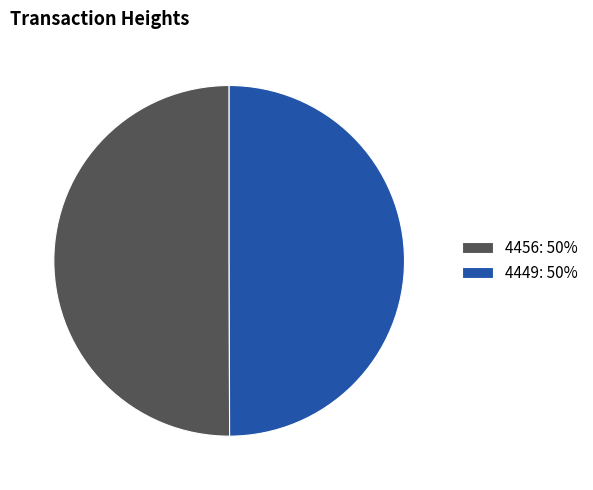

Is it true that 4456: 50% is 50% of the pie?

True